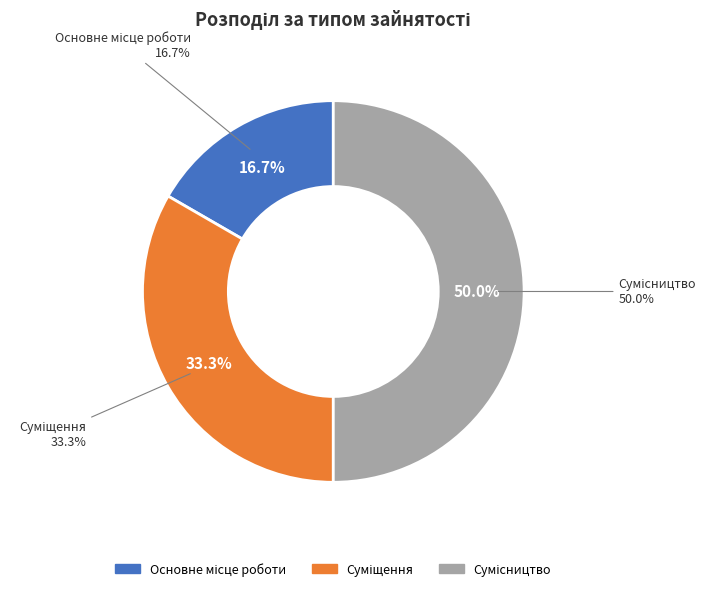

How much of the chart is everything except Сумісництво?

50.0%